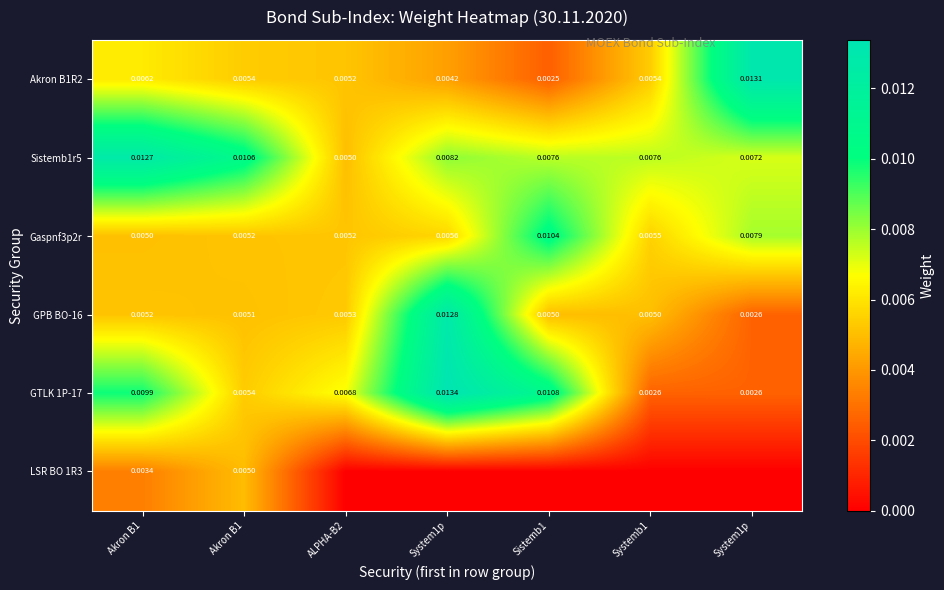

At which label does GTLK 1P-17 reach its peak?

System1p